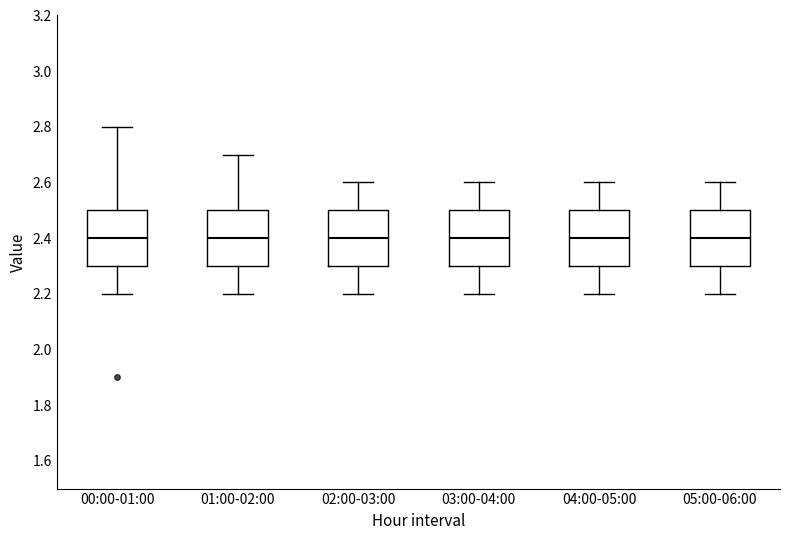

Reading left to right, read every box against the y-axis: the position of its median line, the range the box covers, and the ends of its whiskers. The values are not printed on the chart, so give them approximately, as read against the axis.

00:00-01:00: median 2.4, box 2.3 to 2.5, whiskers 2.2 to 2.8
01:00-02:00: median 2.4, box 2.3 to 2.5, whiskers 2.2 to 2.7
02:00-03:00: median 2.4, box 2.3 to 2.5, whiskers 2.2 to 2.6
03:00-04:00: median 2.4, box 2.3 to 2.5, whiskers 2.2 to 2.6
04:00-05:00: median 2.4, box 2.3 to 2.5, whiskers 2.2 to 2.6
05:00-06:00: median 2.4, box 2.3 to 2.5, whiskers 2.2 to 2.6